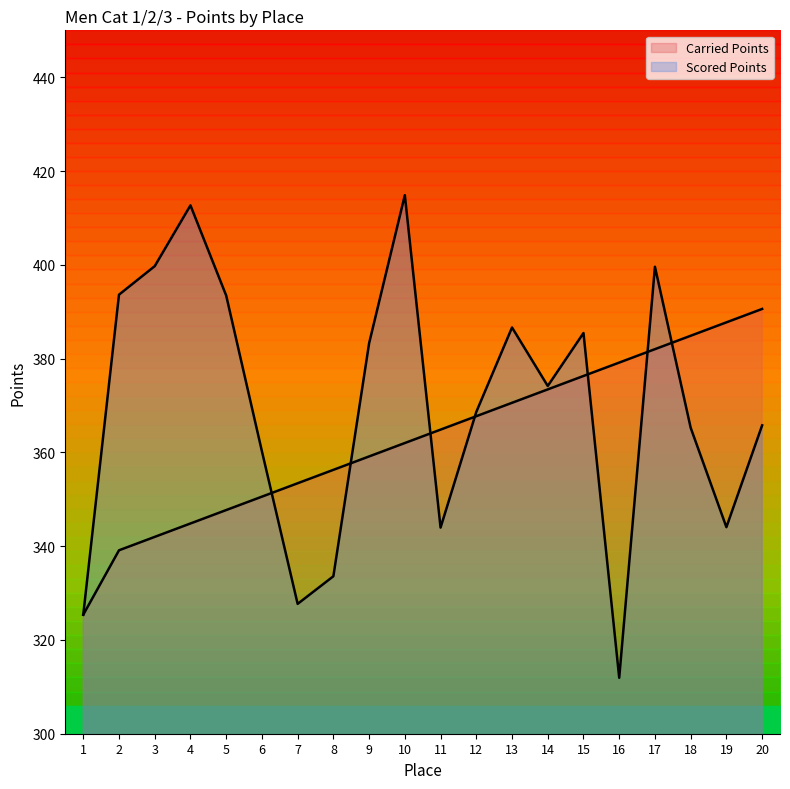

What are all the series names shown in the legend?

Carried Points, Scored Points